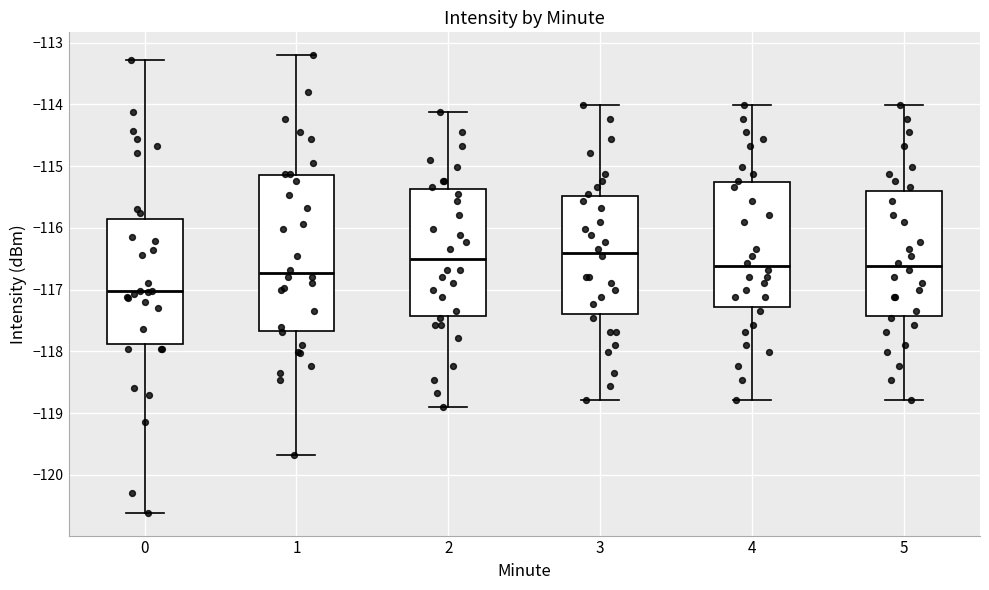

Reading left to right, read every box against the y-axis: the position of its median line, the range the box covers, and the ends of its whiskers. The values are not printed on the chart, so give them approximately, as read against the axis.

0: median -117.0, box -117.9 to -115.9, whiskers -120.6 to -113.3
1: median -116.7, box -117.7 to -115.2, whiskers -119.7 to -113.2
2: median -116.5, box -117.4 to -115.4, whiskers -118.9 to -114.1
3: median -116.4, box -117.4 to -115.5, whiskers -118.8 to -114.0
4: median -116.6, box -117.3 to -115.3, whiskers -118.8 to -114.0
5: median -116.6, box -117.4 to -115.4, whiskers -118.8 to -114.0